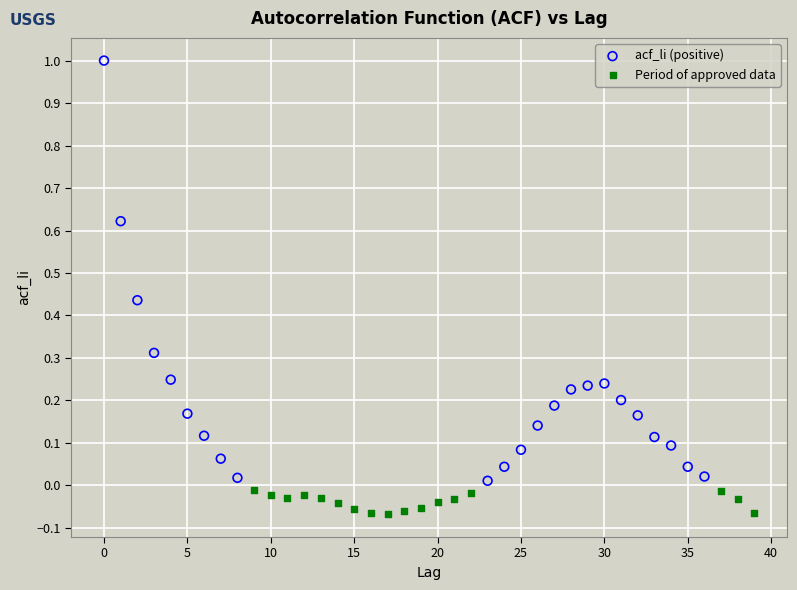

Which series contains the highest Y value?

acf_li (positive)